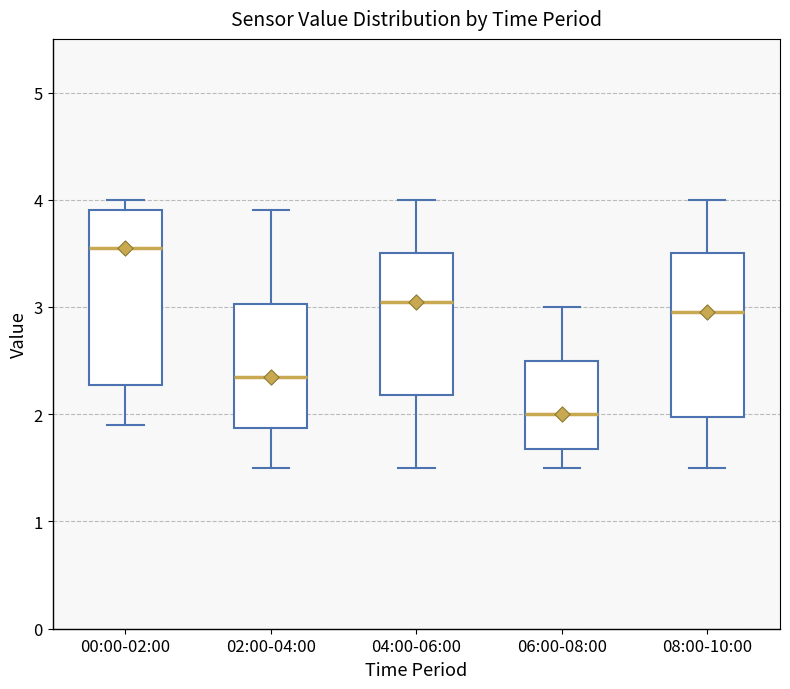

Where does the median line of the box for 02:00-04:00 sit on the y-axis? The values are not printed on the chart, so give them approximately, as read against the axis.

2.4